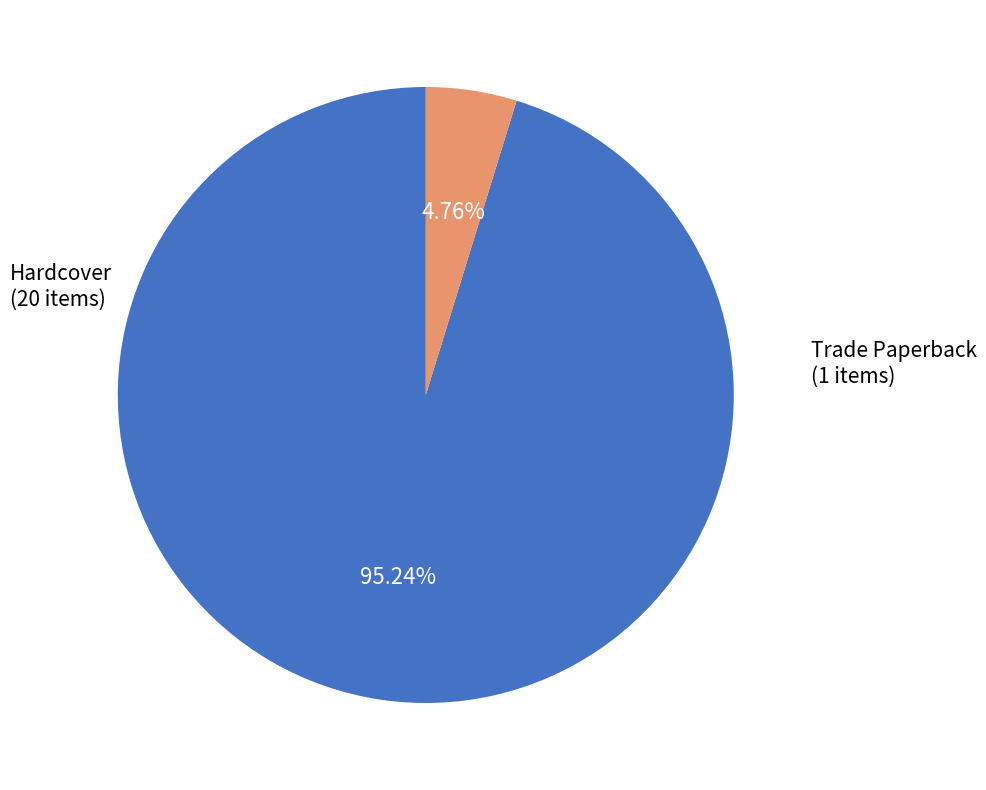

To the nearest percent, what is the difference between the Trade Paperback and Hardcover slice percentages?

90%